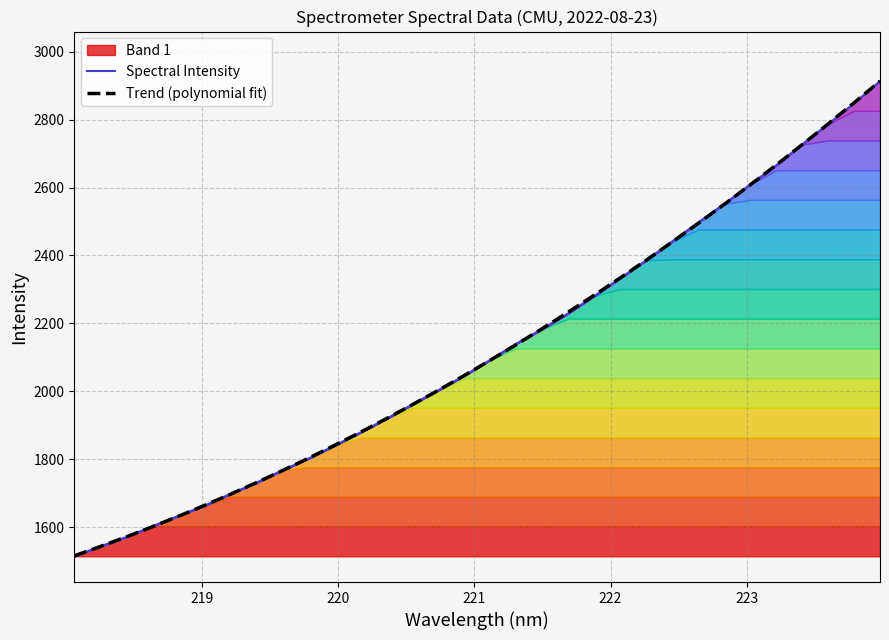

Which series has the largest total across all categories?

Trend (polynomial fit)